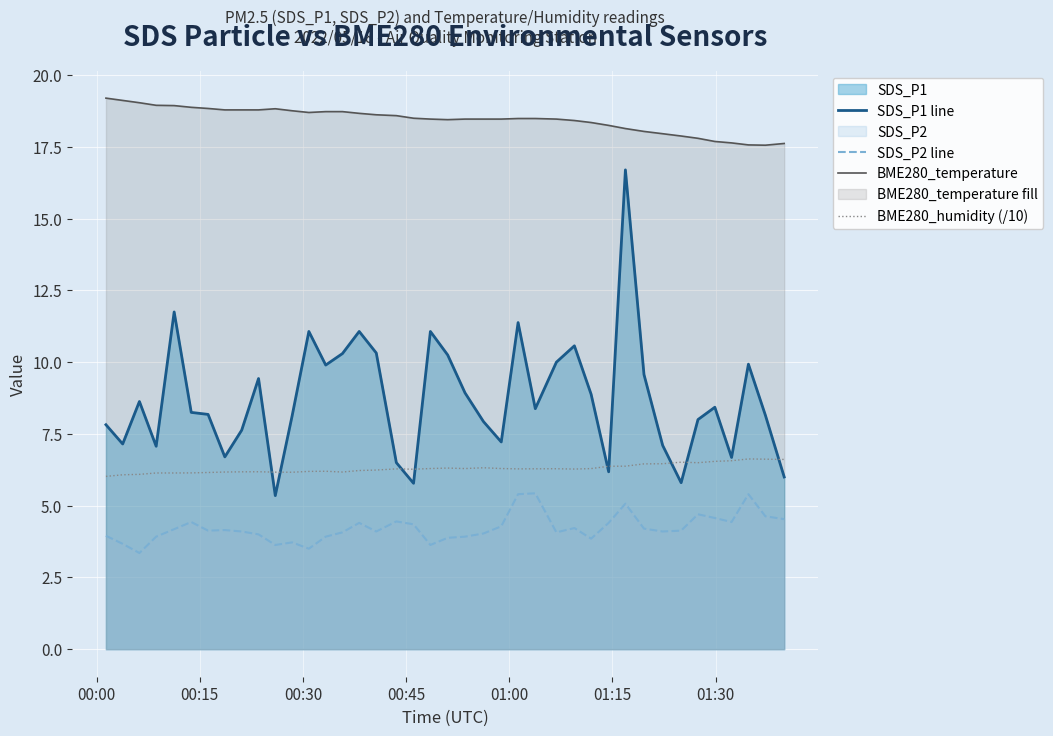

Rank the series by their maximum value, from highest to lowest.

BME280_temperature, SDS_P1 line, BME280_humidity (/10), SDS_P2 line